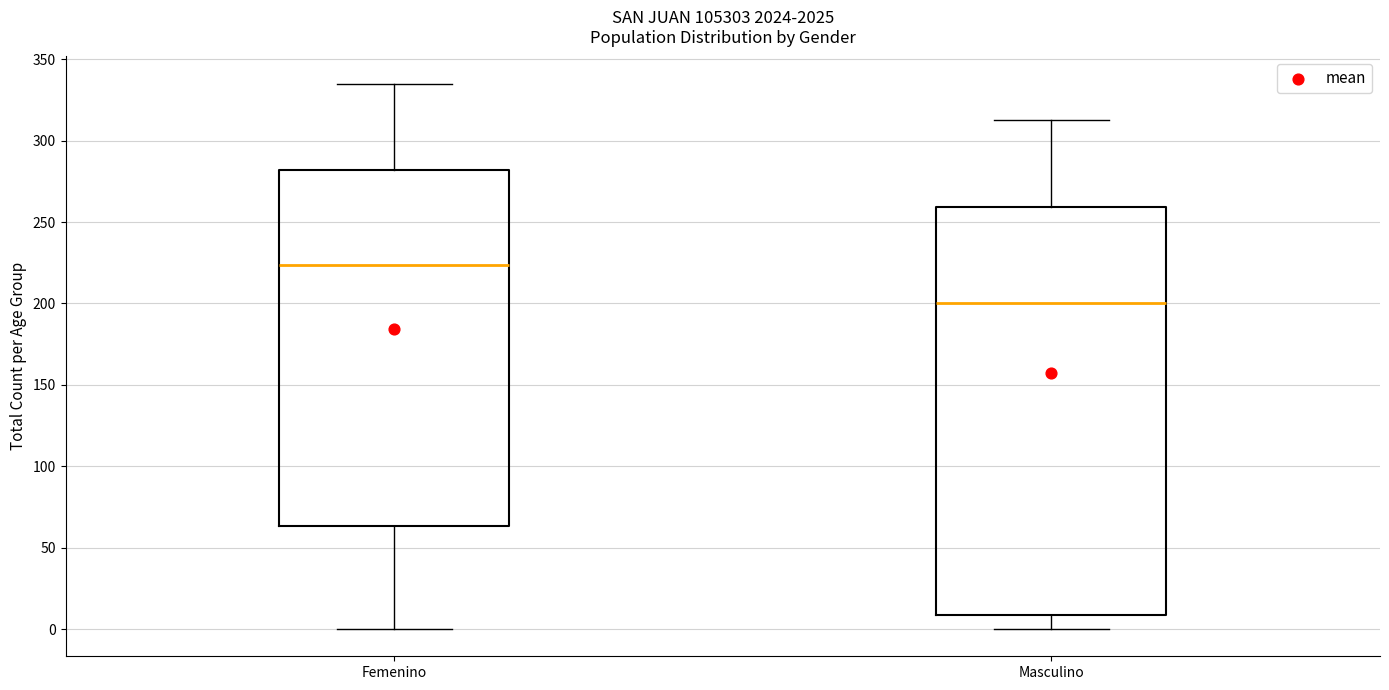

Which box is the tallest, from its lower edge to its upper edge?

Masculino